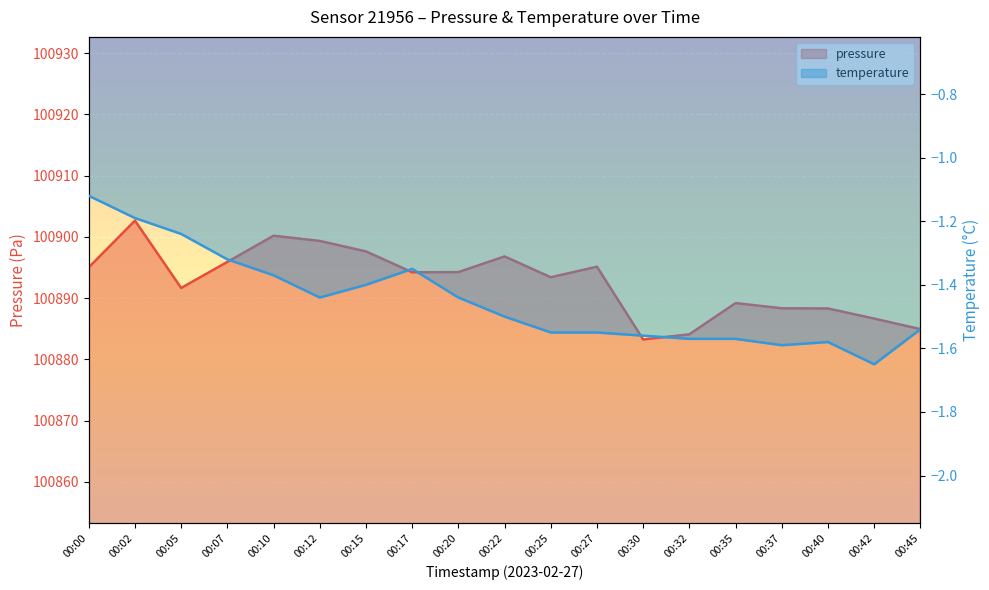

Which category has the highest value across all series?

00:02